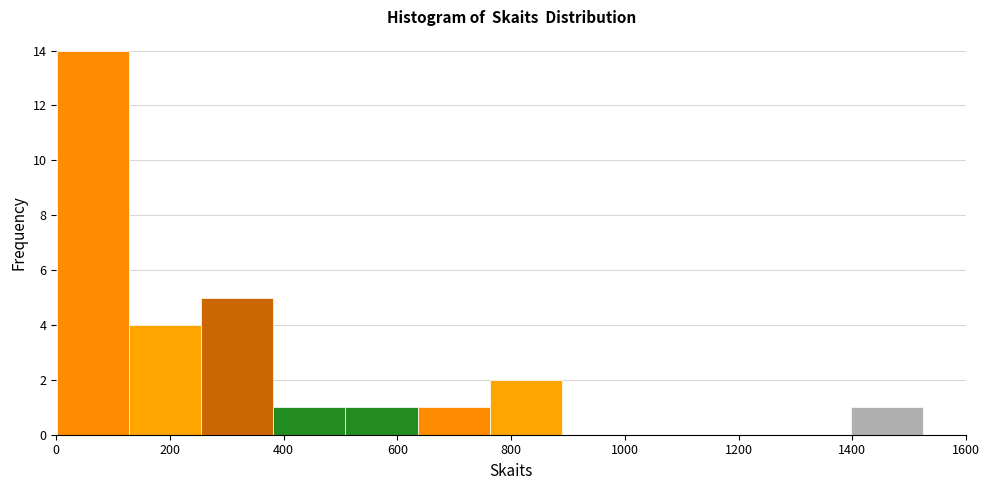

Reading left to right, transcribe this chart: for each bar, give the range it covers on the x-axis and its height. Neither the bar edges nor the heights are printed on the chart, so give them approximately, as read against the axes.

0 to 120: 14
120 to 260: 4
260 to 380: 5
380 to 500: 1
500 to 640: 1
640 to 760: 1
760 to 880: 2
880 to 1020: 0
1020 to 1140: 0
1140 to 1280: 0
1280 to 1400: 0
1400 to 1520: 1